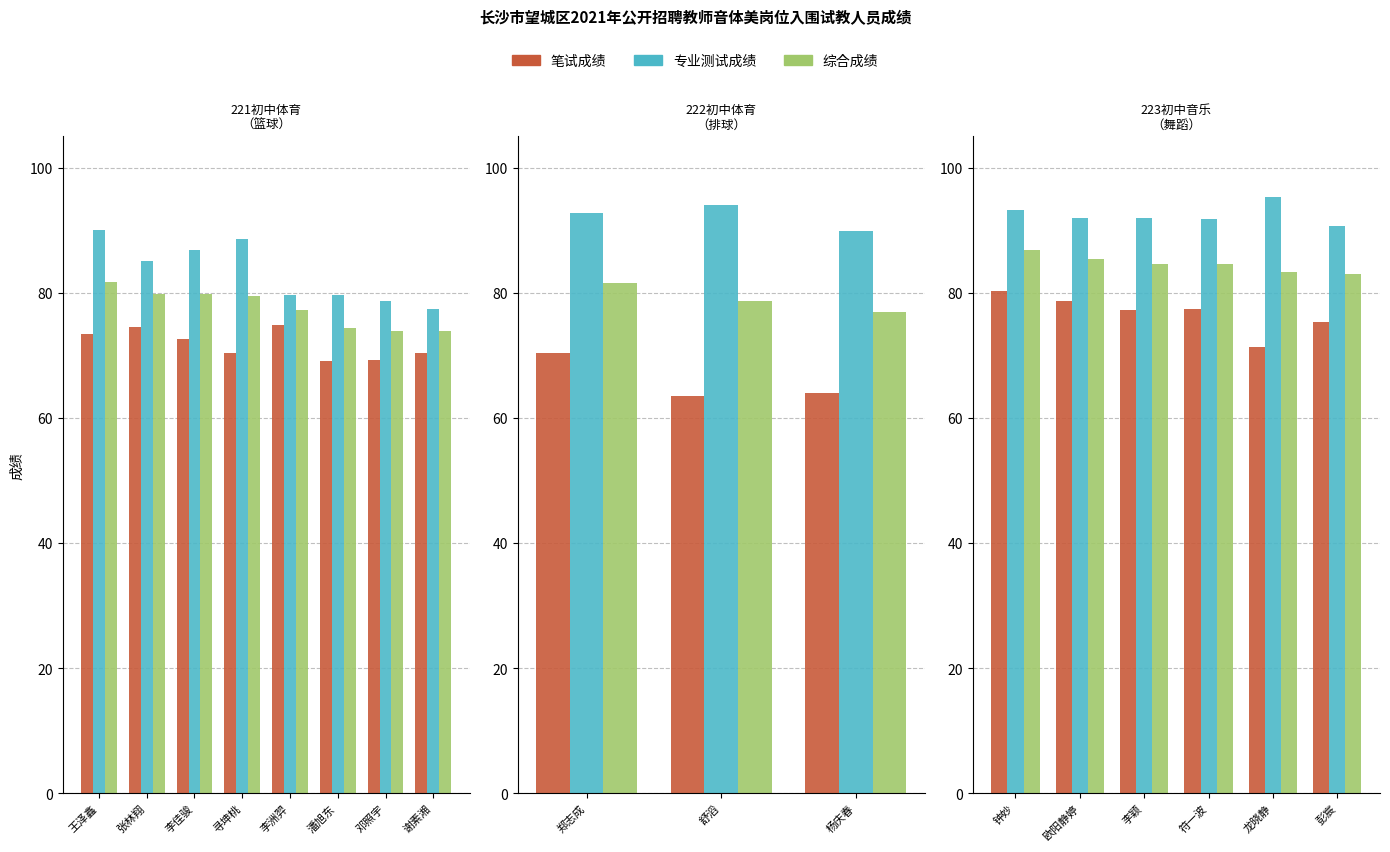

What is the difference between the second highest and minimum values in the 笔试成绩 series?

7.4